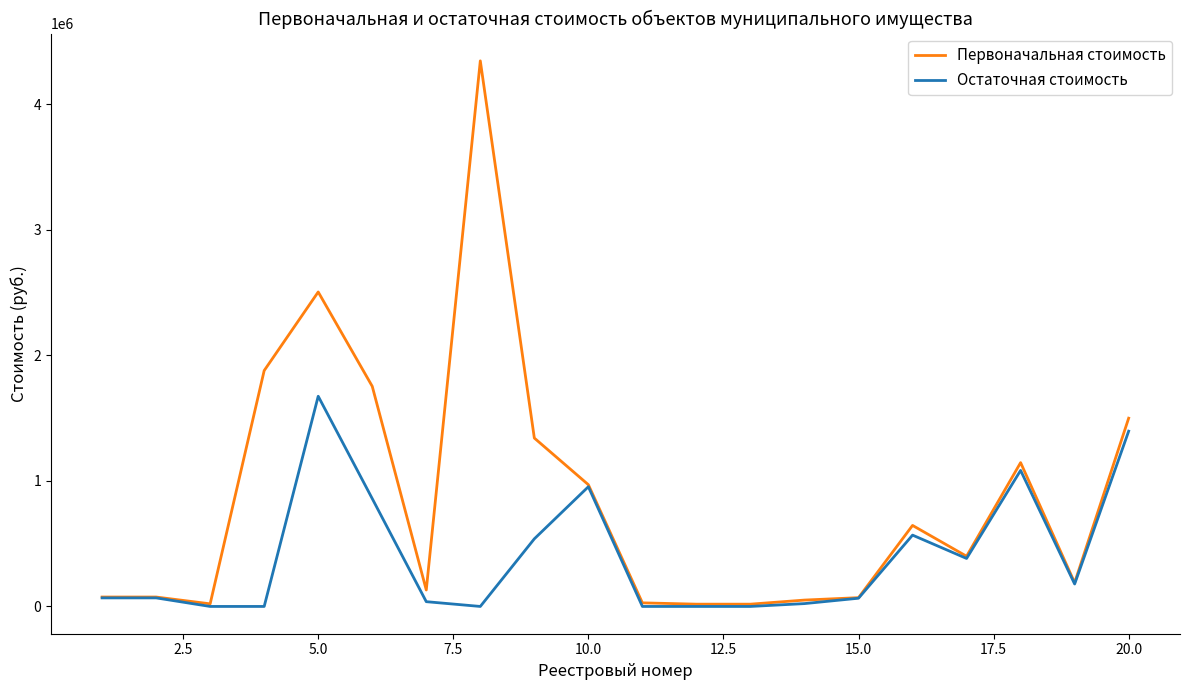

Which series has the widest spread of values?

Первоначальная стоимость